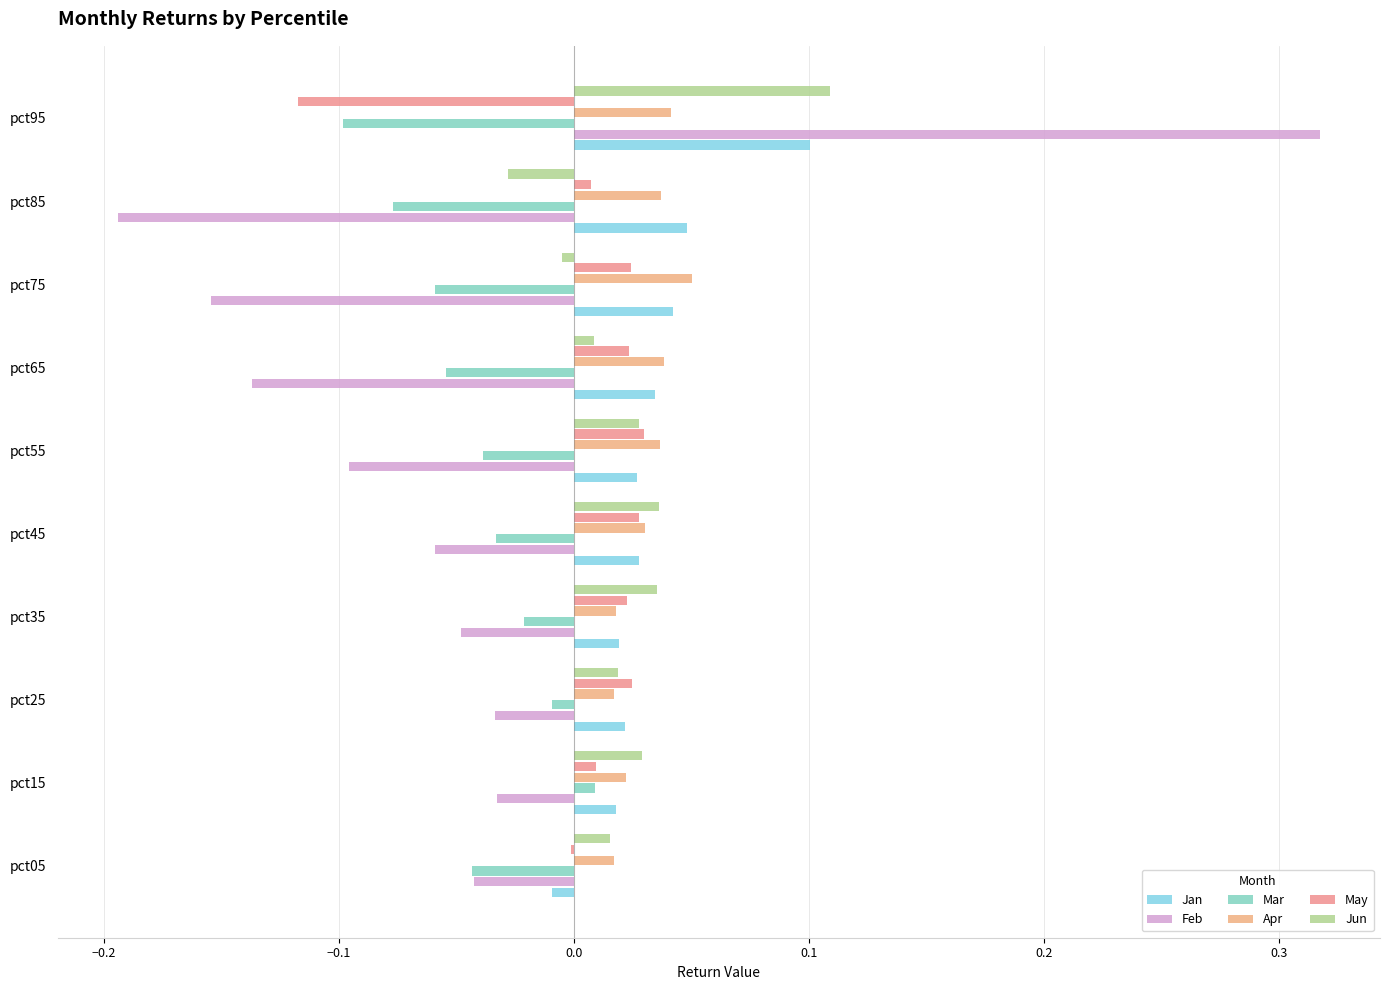

Reading left to right, transcribe all the data shown in this chart.

Jan: -0.0	0.0	0.0	0.0	0.0	0.0	0.0	0.0	0.0	0.1
Feb: -0.0	-0.0	-0.0	-0.0	-0.1	-0.1	-0.1	-0.2	-0.2	0.3
Mar: -0.0	0.0	-0.0	-0.0	-0.0	-0.0	-0.1	-0.1	-0.1	-0.1
Apr: 0.0	0.0	0.0	0.0	0.0	0.0	0.0	0.1	0.0	0.0
May: -0.0	0.0	0.0	0.0	0.0	0.0	0.0	0.0	0.0	-0.1
Jun: 0.0	0.0	0.0	0.0	0.0	0.0	0.0	-0.0	-0.0	0.1